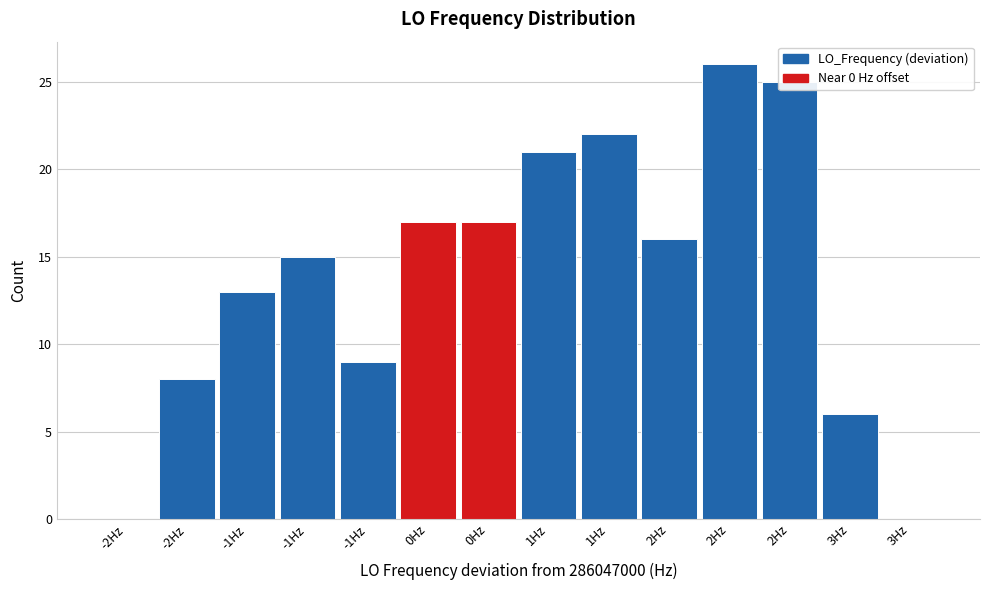

Are the bars horizontal?

No